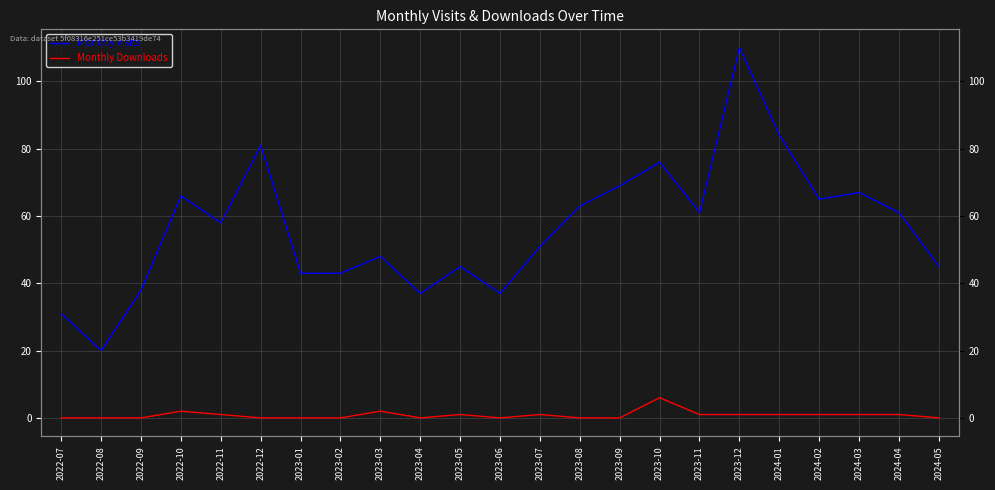

At which category does the chart reach its peak across all series?

2023-12